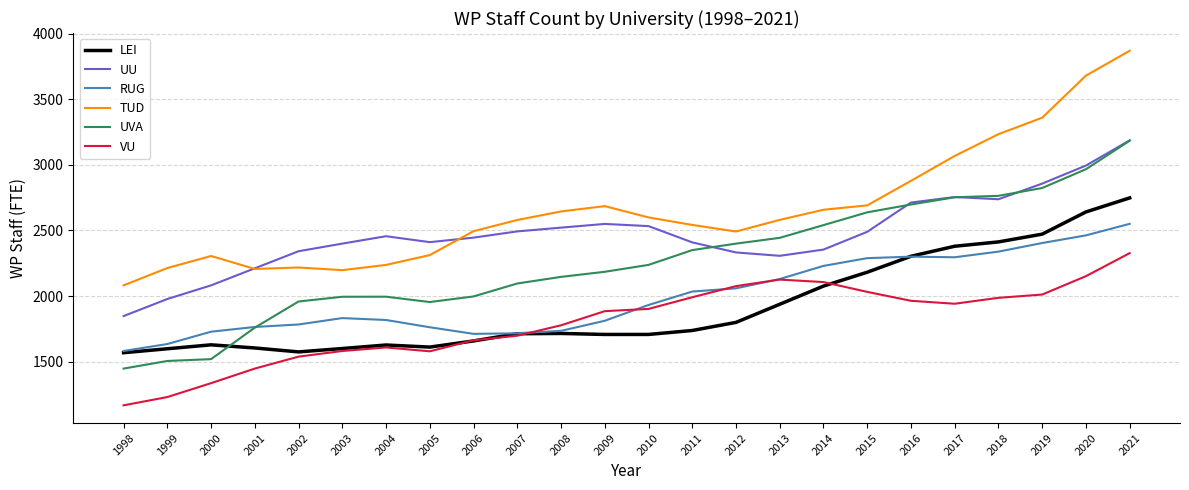

How many lines are shown in the chart?

6